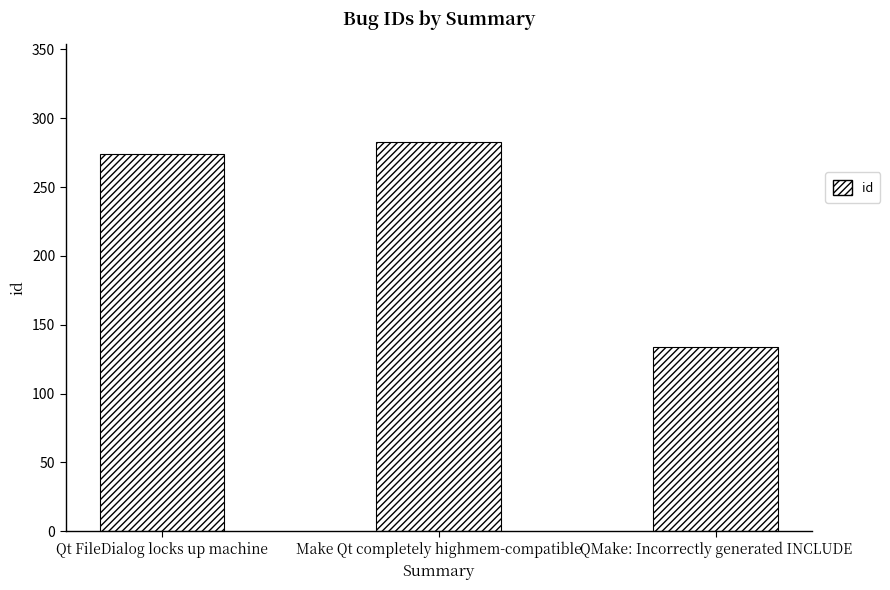

The chart shows a value of 192 at Make Qt completely highmem-compatible. True or false?

False